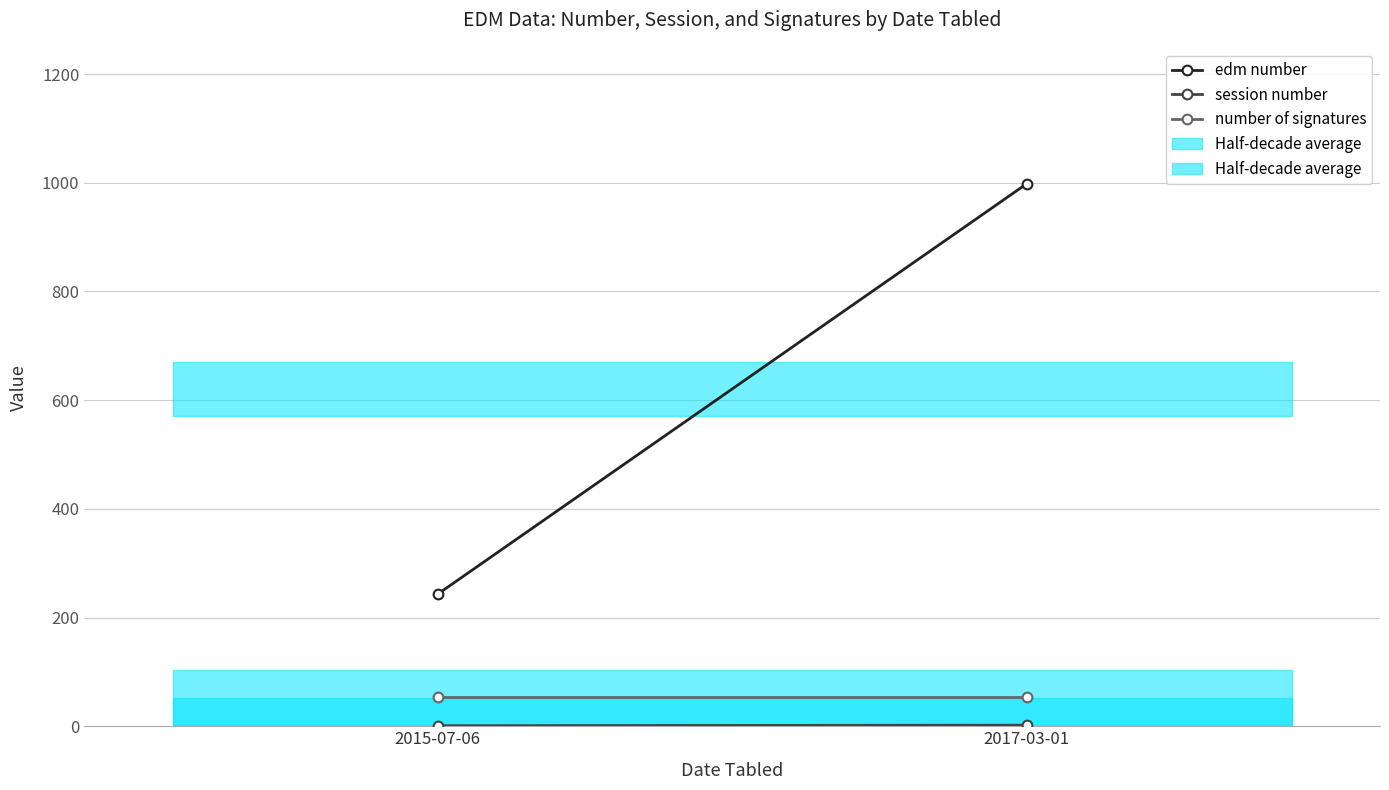

Is it true that edm number equals 243 at 2015-07-06?

True